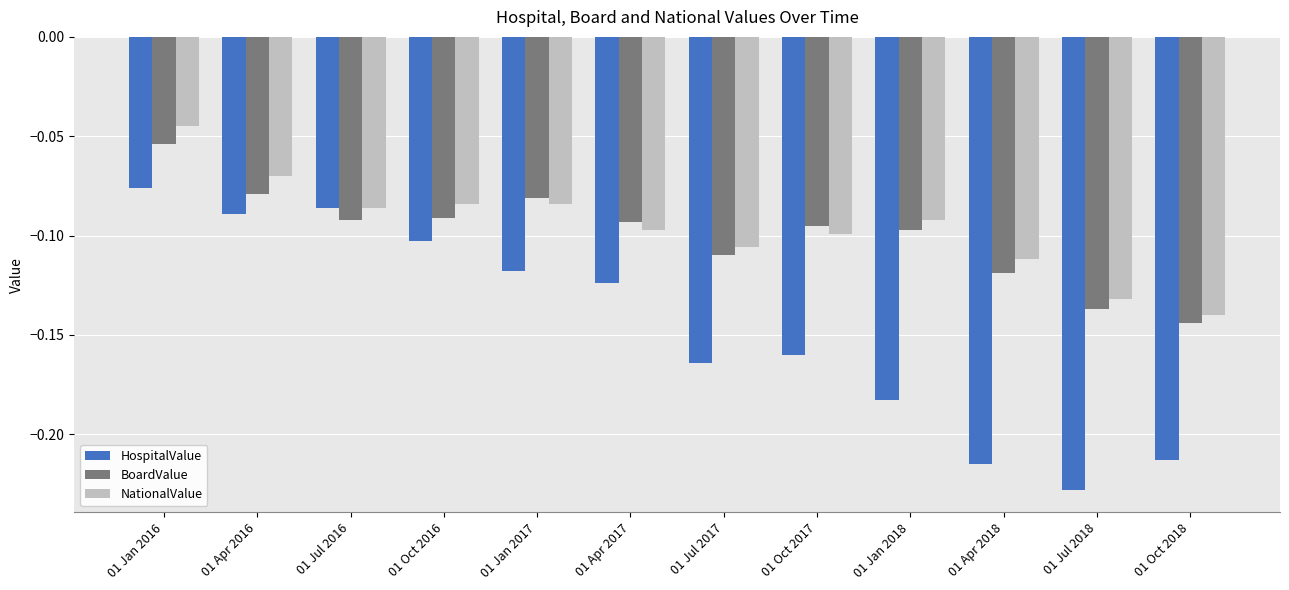

At which label does NationalValue reach its peak?

01 Jan 2016